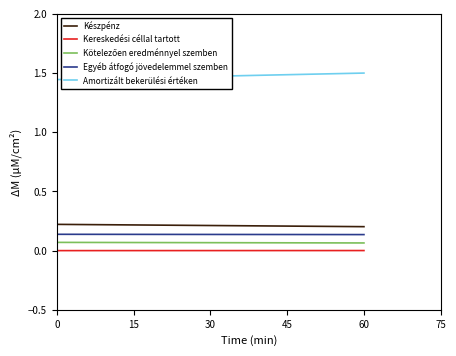

Reading left to right, transcribe all the data shown in this chart.

Készpénz: 0.2	0.2
Kereskedési céllal tartott: 0.0	0.0
Kötelezően eredménnyel szemben: 0.1	0.1
Egyéb átfogó jövedelemmel szemben: 0.1	0.1
Amortizált bekerülési értéken: 1.4	1.5